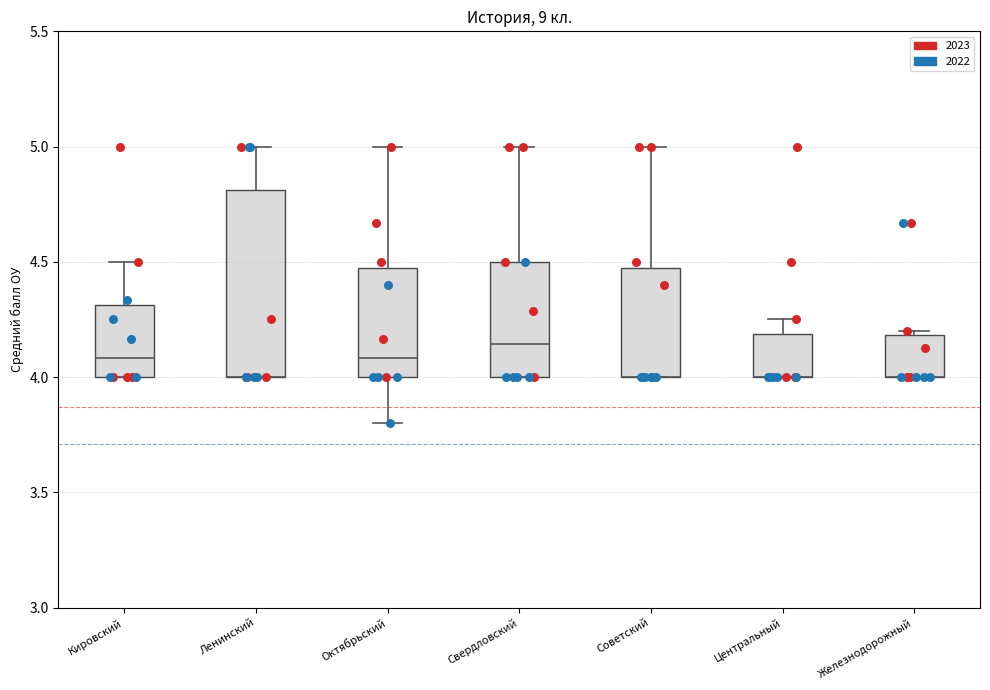

Reading left to right, transcribe this box plot: for each box, give where its median line is, the range the box spans, and where its two whiskers end, as read against the y-axis. The values are not printed on the chart, so give them approximately, as read against the axis.

Кировский: median 4.10, box 4.00 to 4.30, whiskers 4.00 to 4.50
Ленинский: median 4.00 (drawn on the box's lower edge), box 4.00 to 4.80, whiskers 4.00 to 5.00
Октябрьский: median 4.10, box 4.00 to 4.50, whiskers 3.80 to 5.00
Свердловский: median 4.15, box 4.00 to 4.50, whiskers 4.00 to 5.00
Советский: median 4.00 (drawn on the box's lower edge), box 4.00 to 4.50, whiskers 4.00 to 5.00
Центральный: median 4.00 (drawn on the box's lower edge), box 4.00 to 4.20, whiskers 4.00 to 4.25
Железнодорожный: median 4.00 (drawn on the box's lower edge), box 4.00 to 4.20, whiskers 4.00 to 4.20 (just above the box's upper edge)